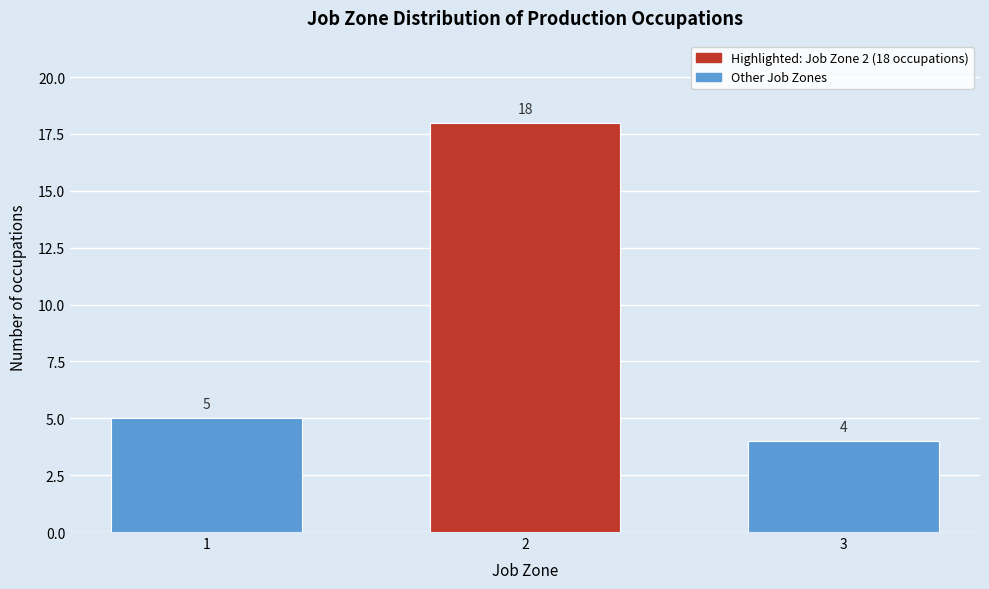

Reading left to right, extract all data points from this chart.

5	18	4